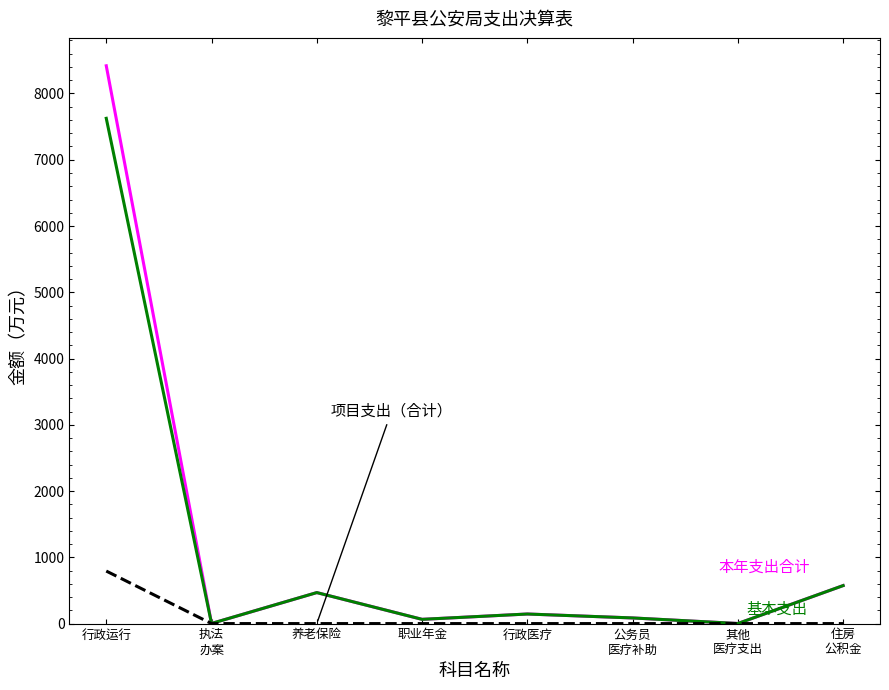

Which label corresponds to the largest value in the chart?

行政运行